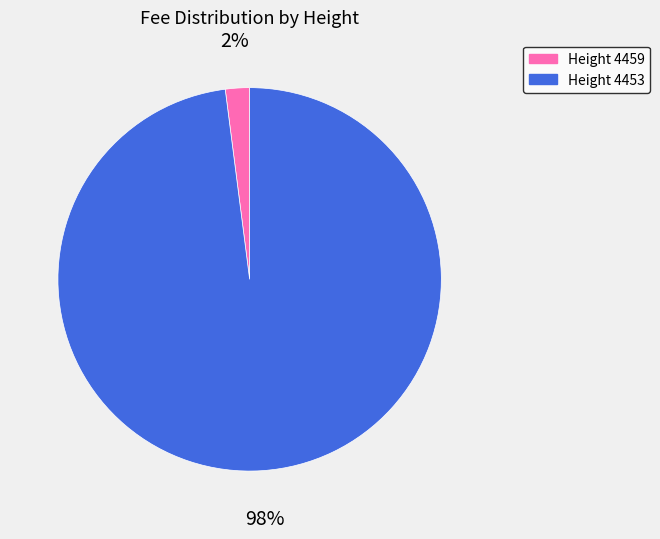

True or false: Height 4459 accounts for 2% of the total.

True